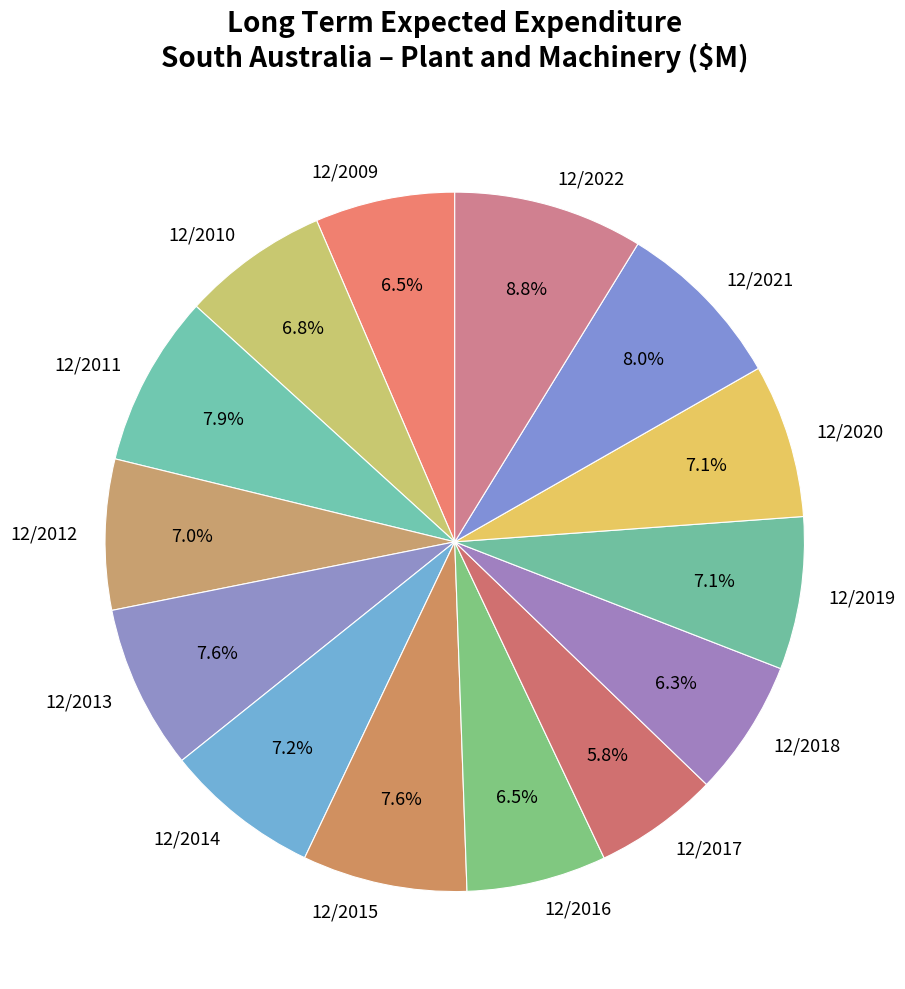

Which has a higher value, 12/2022 or 12/2009?

12/2022